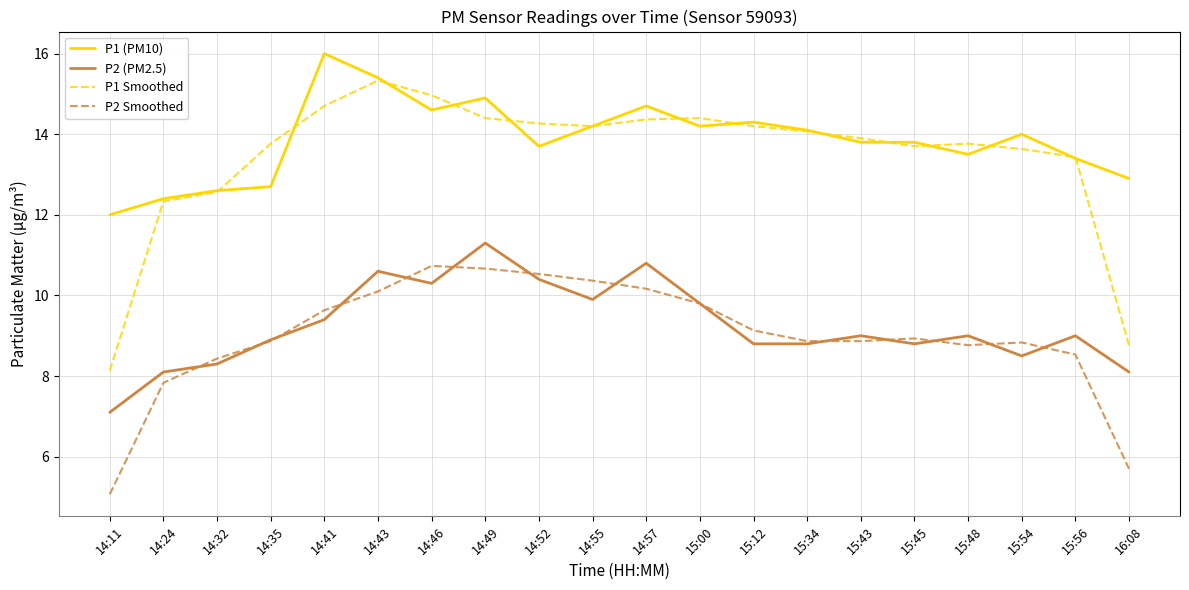

How many lines are shown in the chart?

4